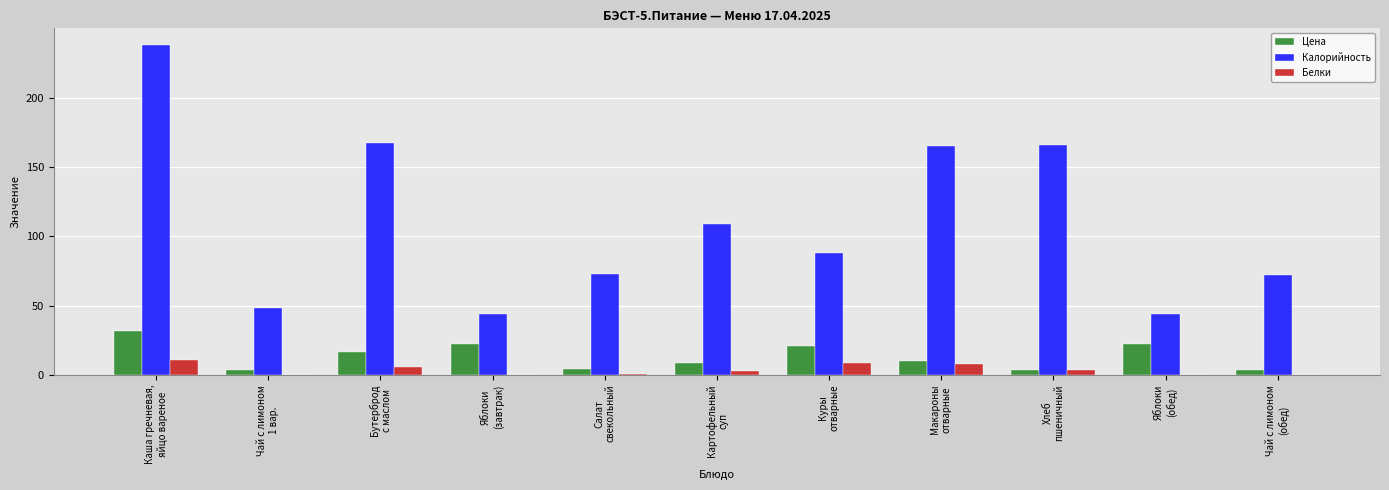

What is the difference between the Калорийность values at Яблоки
(завтрак) and Хлеб
пшеничный?

122.0